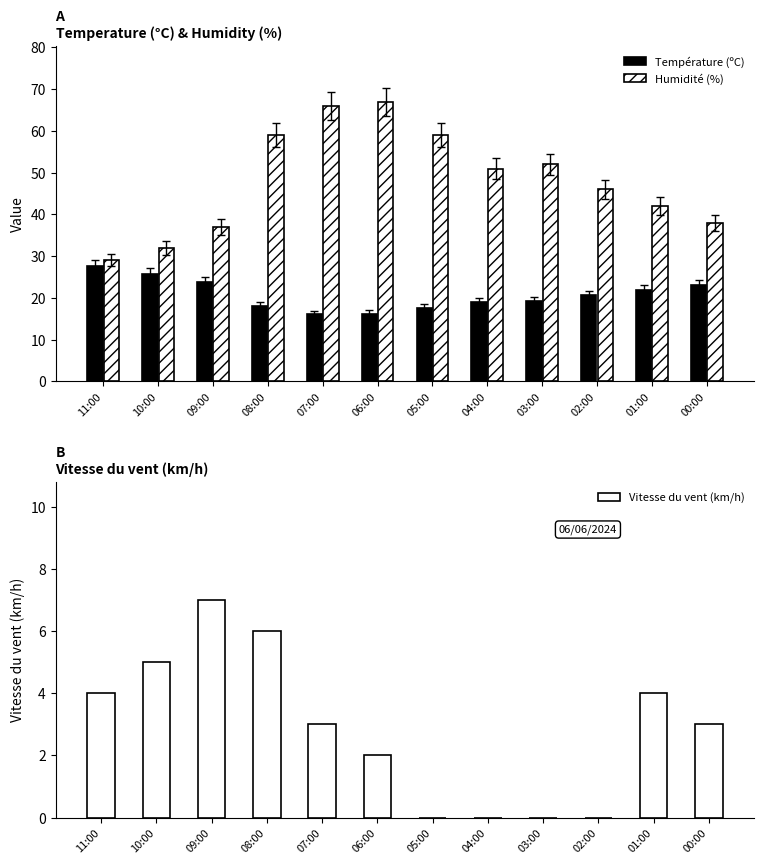

How many positive values does the Vitesse du vent (km/h) series have?

8